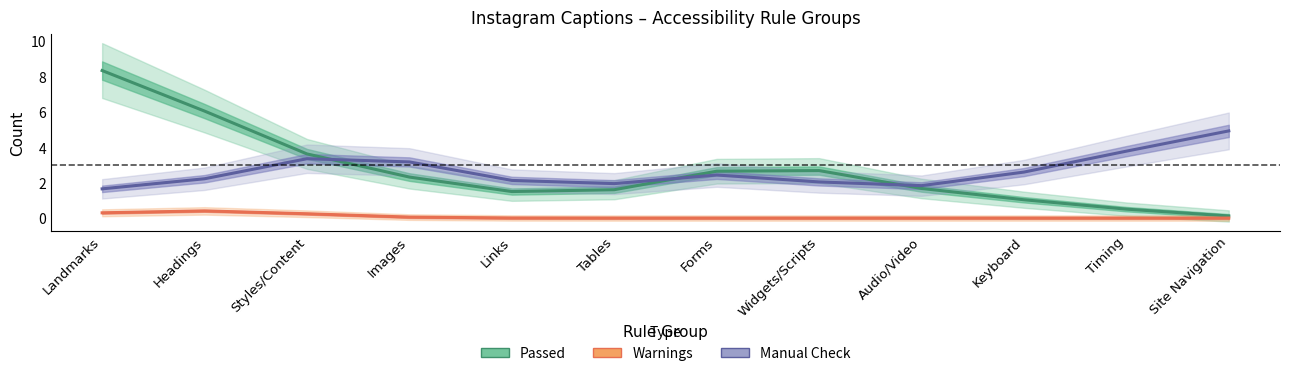

Which has a higher value, Audio/Video or Site Navigation?

Audio/Video